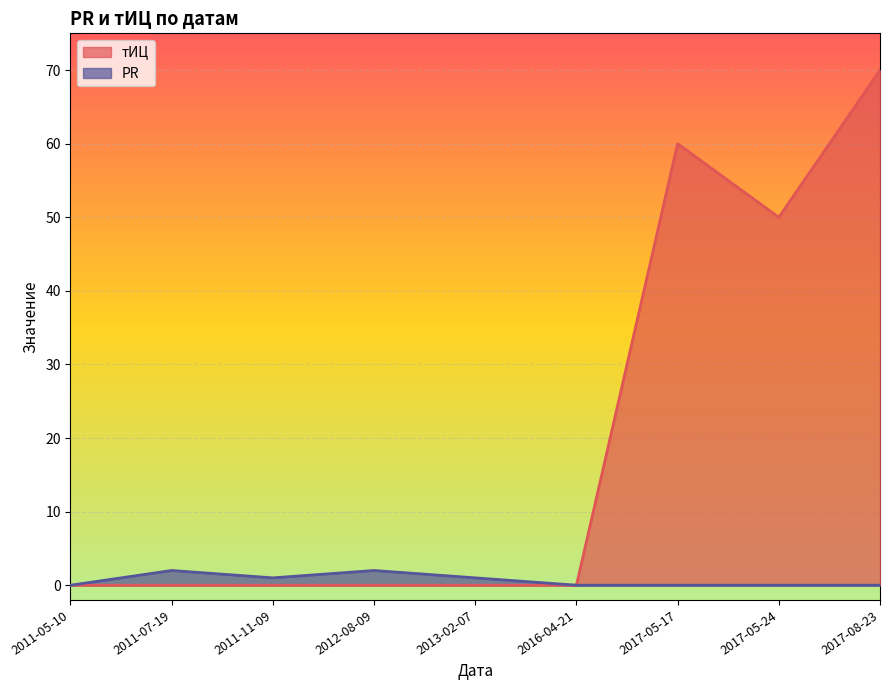

At which category is the sum across all series the highest?

2017-08-23